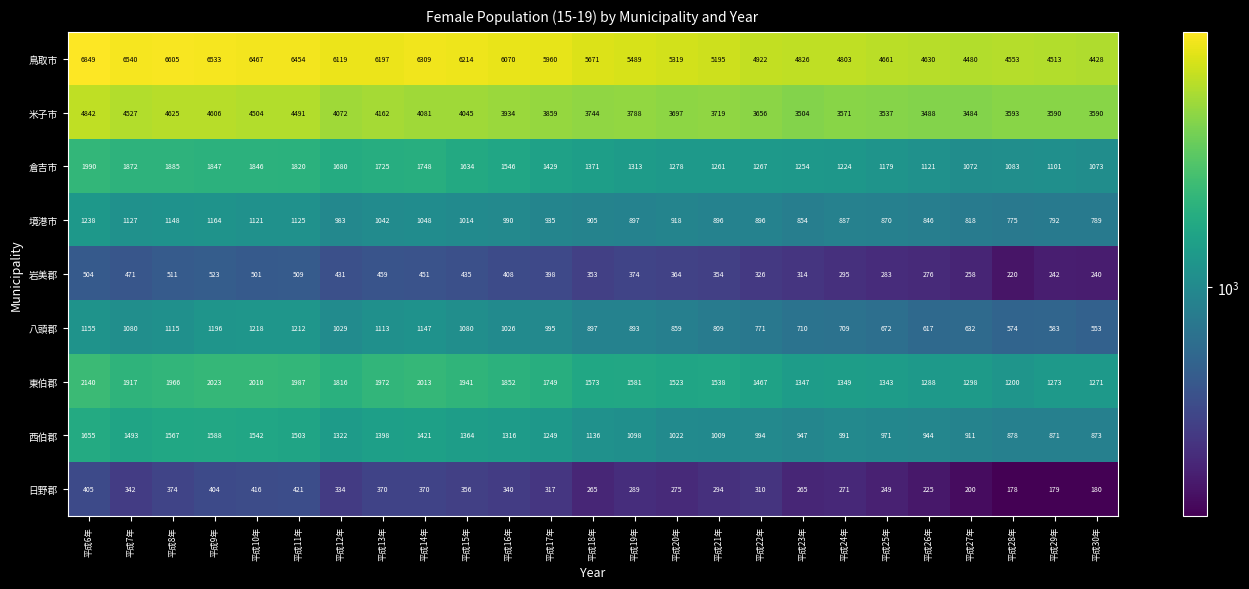

At which label does 日野郡 first exceed 310?

平成6年